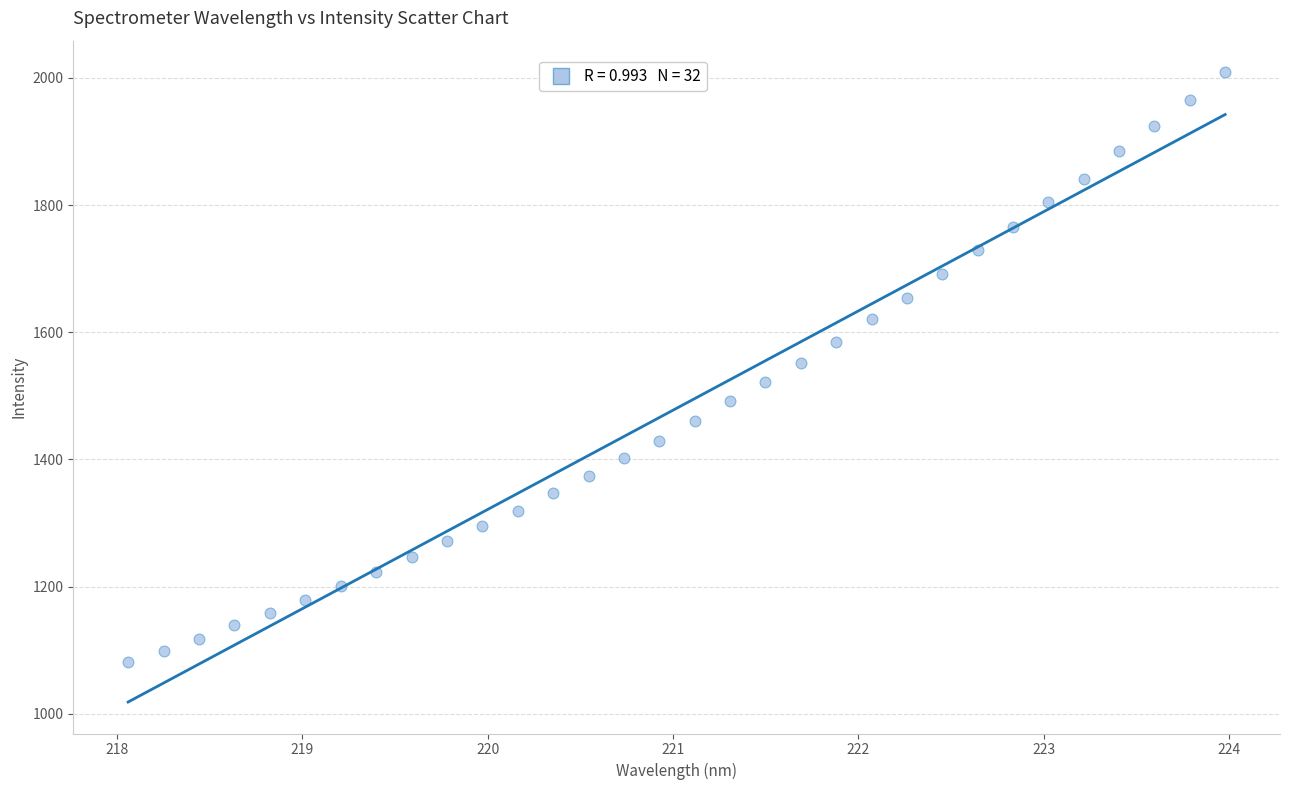

What is the range of X values (max minus min)?

5.9